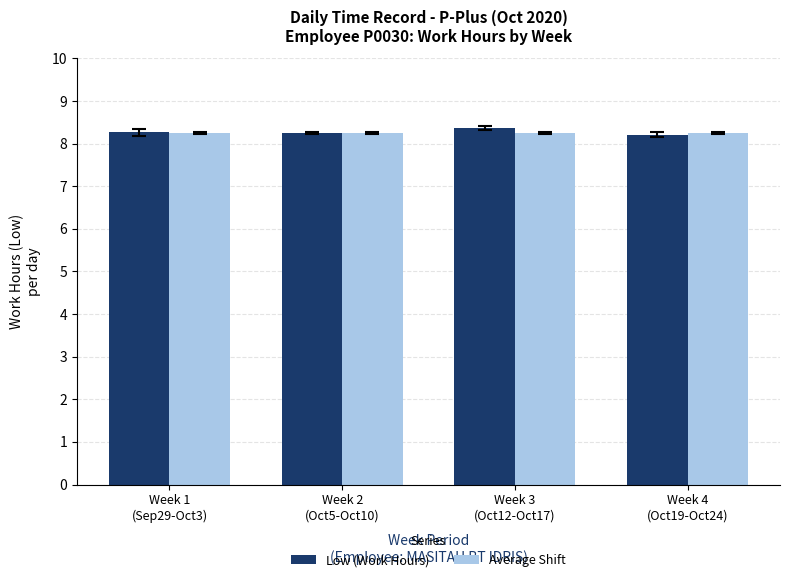

At how many categories does at least one series exceed 8?

4